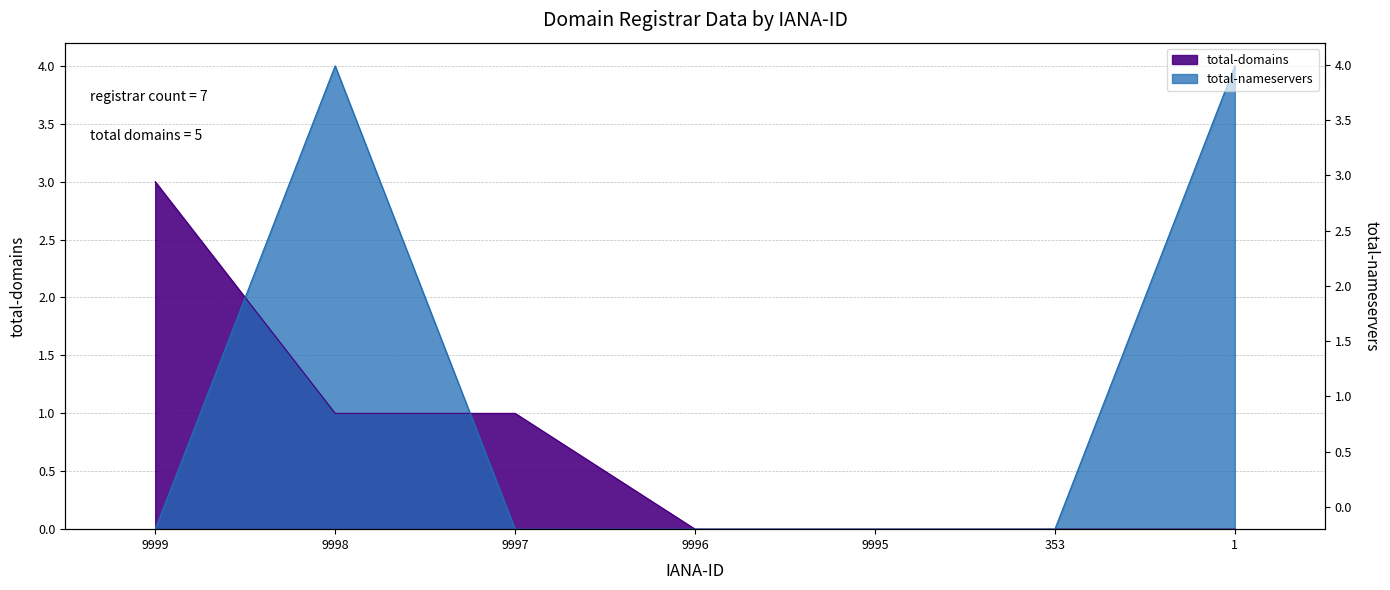

Count the total-domains values in the range 0 to 1.

6